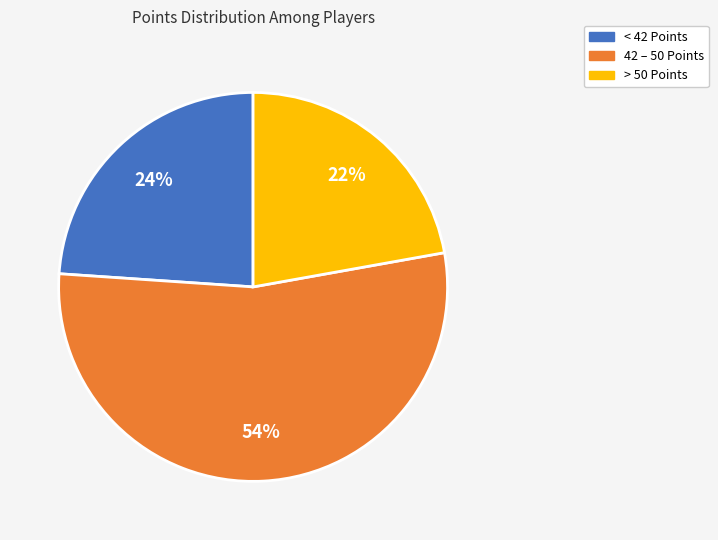

How many slices are in this pie chart?

3